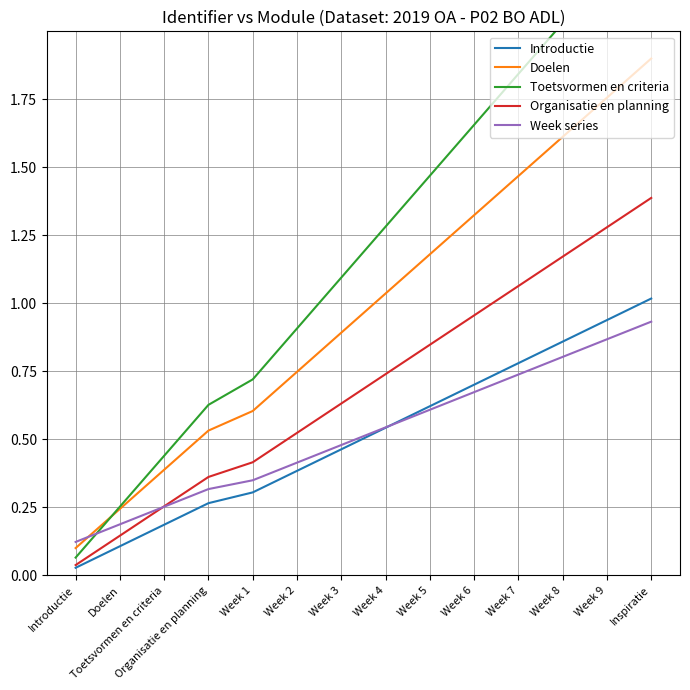

The Organisatie en planning series shows 0.3 at Doelen. True or false?

False